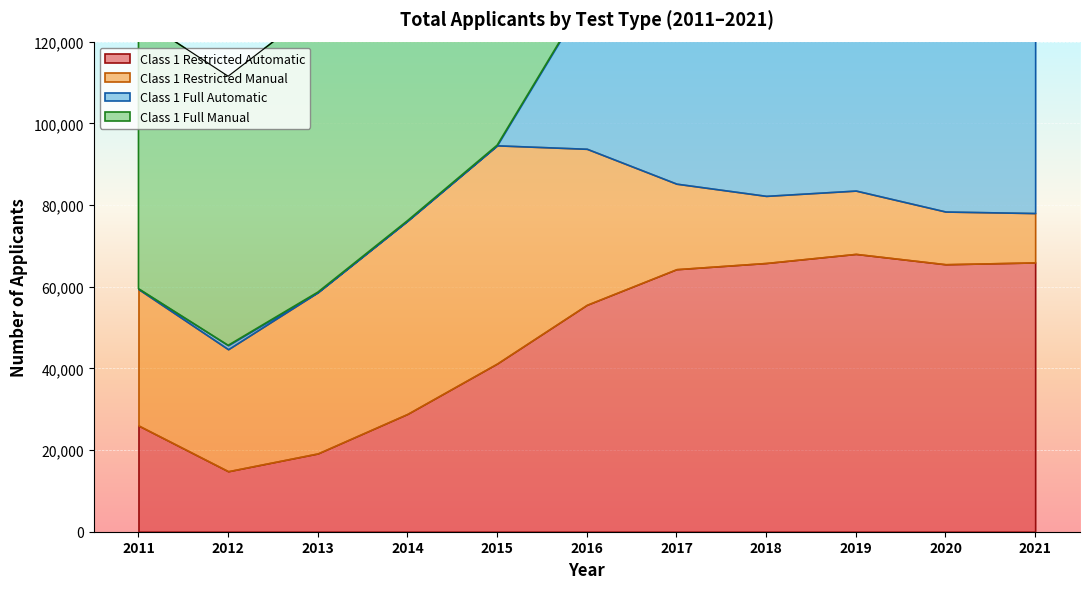

Reading left to right, list all the values displayed in this chart.

Class 1 Restricted Automatic: 26008	14809	19167	28847	41186	55548	64277	65794	68019	65490	65936
Class 1 Restricted Manual: 33396	29870	39461	47296	53414	38210	20937	16436	15506	12905	12086
Class 1 Full Automatic: 102	963	33	22	50	37311	77794	82622	85337	81609	72498
Class 1 Full Manual: 66348	65886	69677	79060	91849	66892	24342	14275	15019	13986	12873